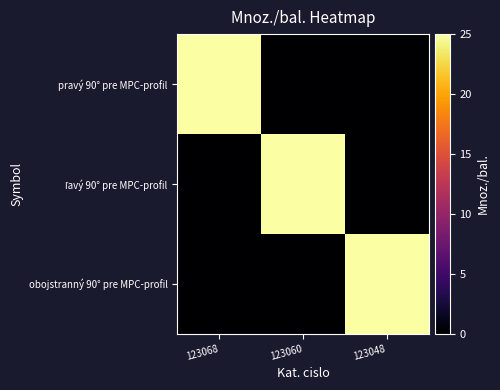

At how many categories does at least one series exceed 14?

3